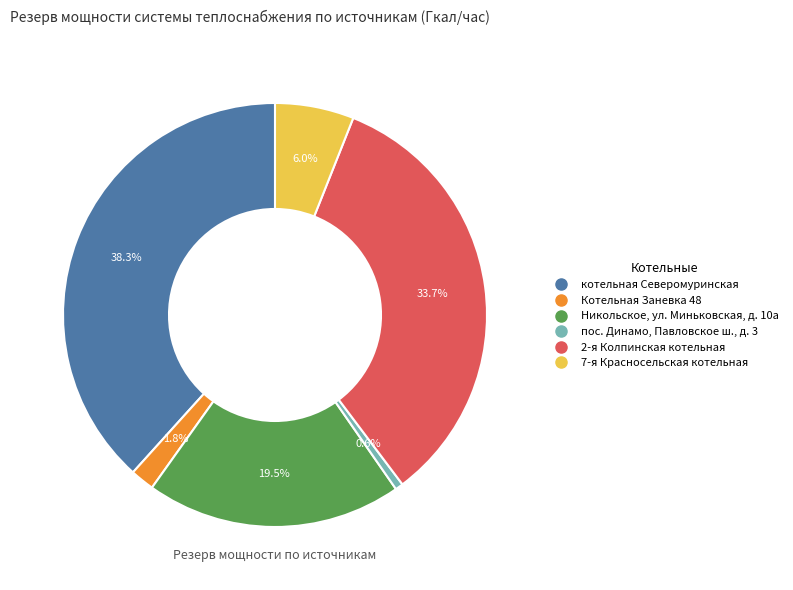

To the nearest percent, what is the average slice percentage?

17%